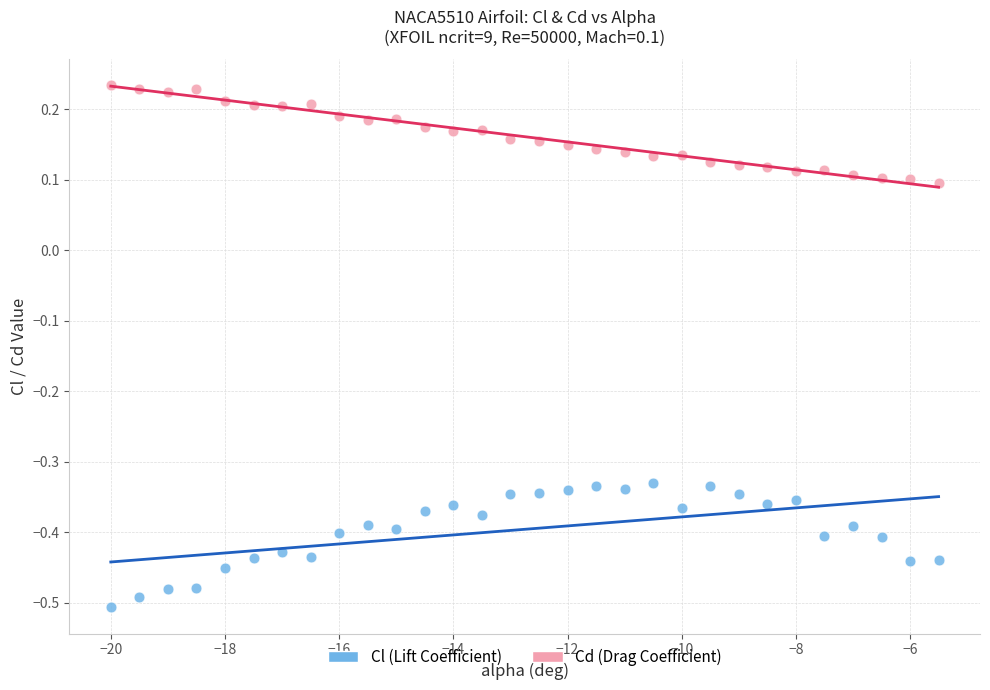

What are all the series names shown in the legend?

Cl (Lift Coefficient), Cd (Drag Coefficient)